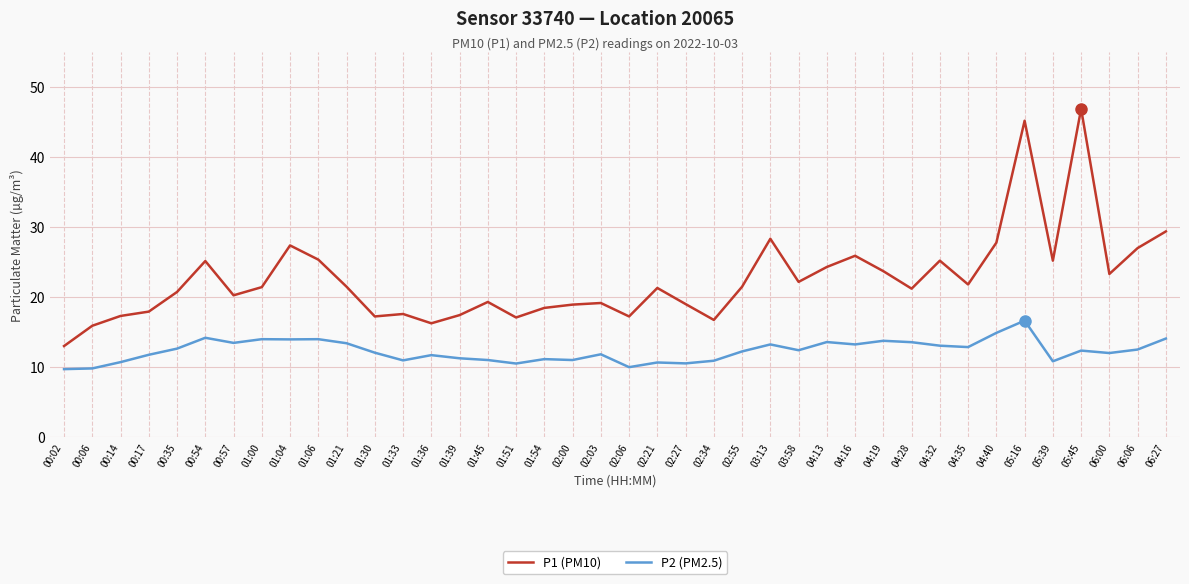

What is the minimum value shown in the chart?

9.7